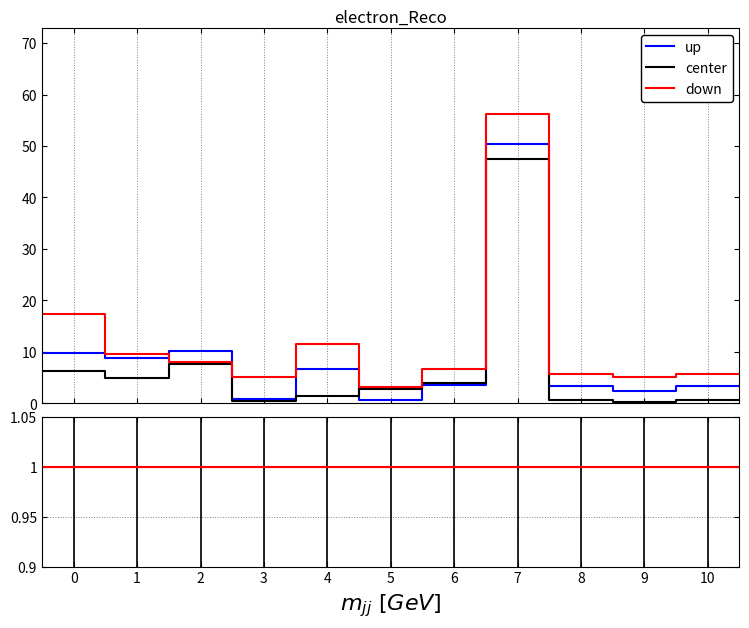

Which series ends up on top after the final intersection of up and down?

down